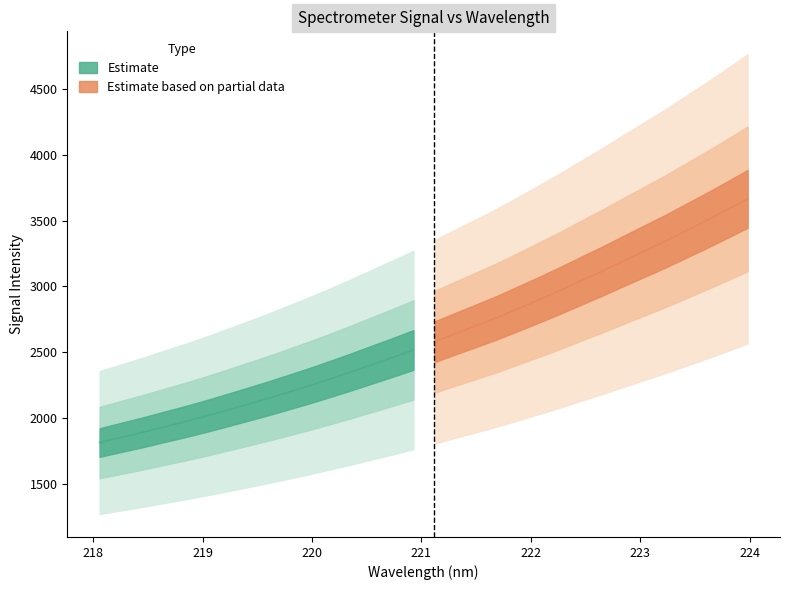

What is the difference between the maximum and second lowest values in the y series?

1815.6